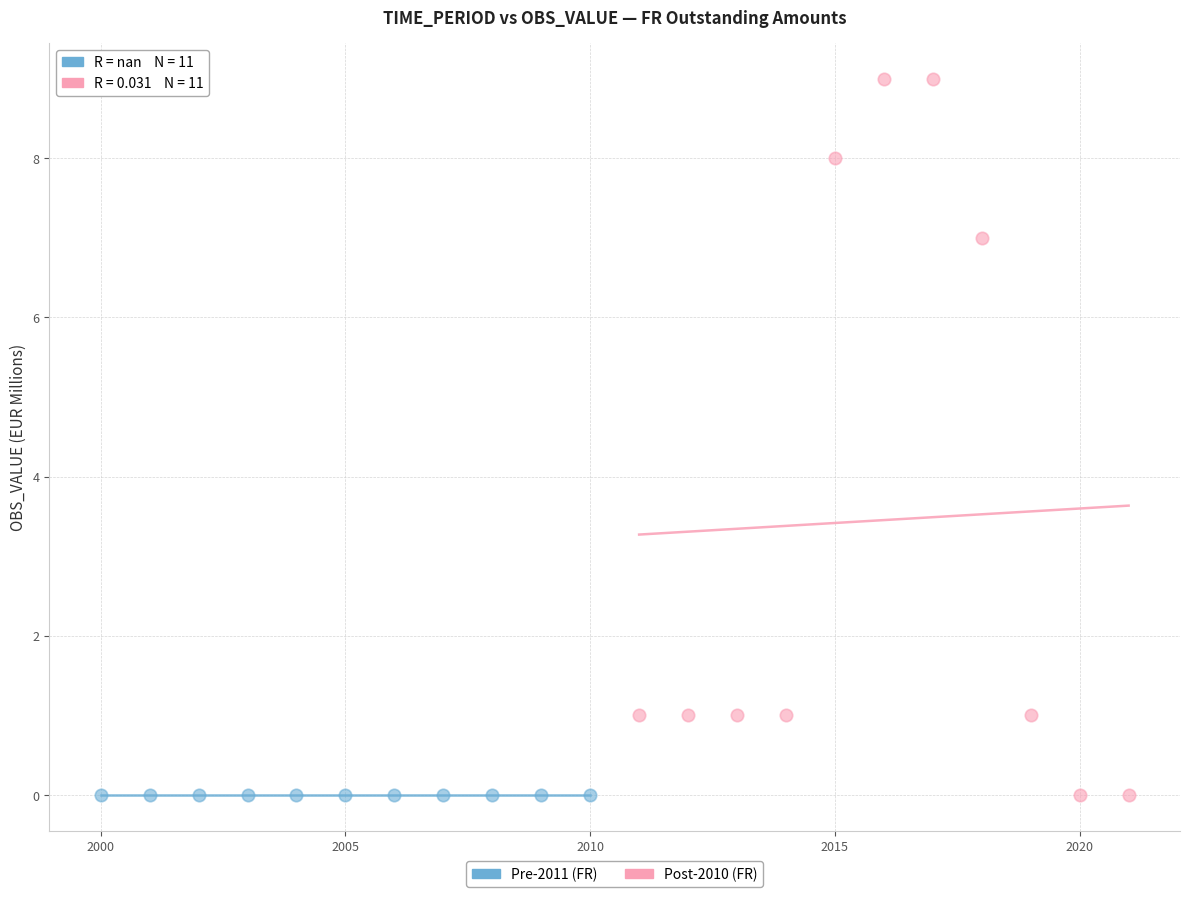

Which series contains the highest Y value?

Post-2010 (FR)